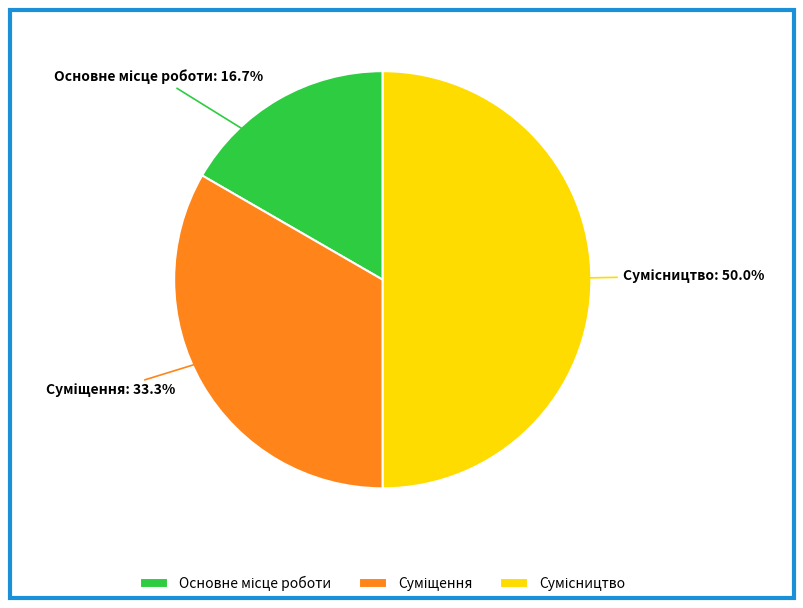

Does Суміщення account for over 50% of the chart?

No